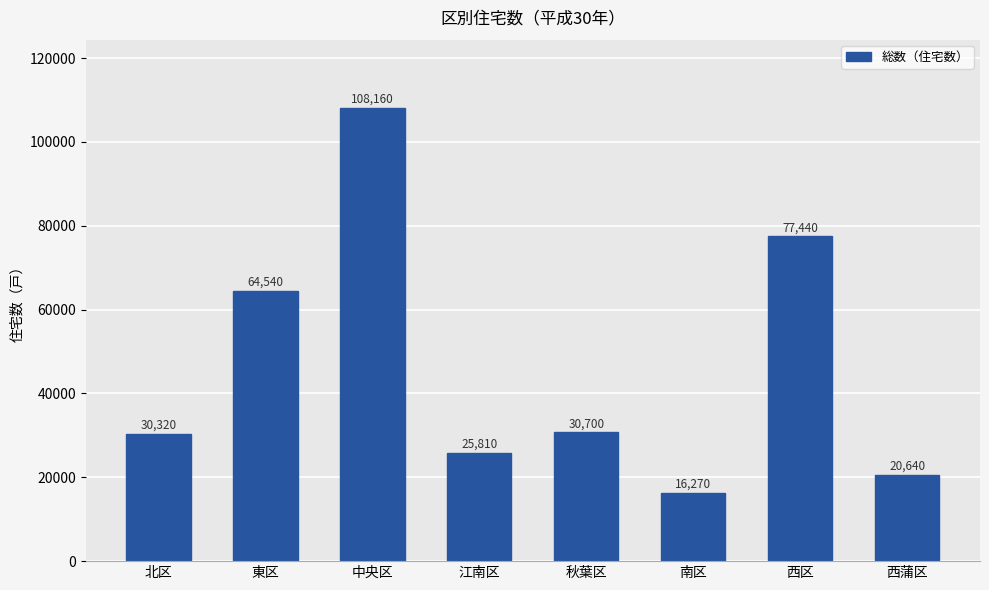

True or false: the data shows 64540 at 東区.

True